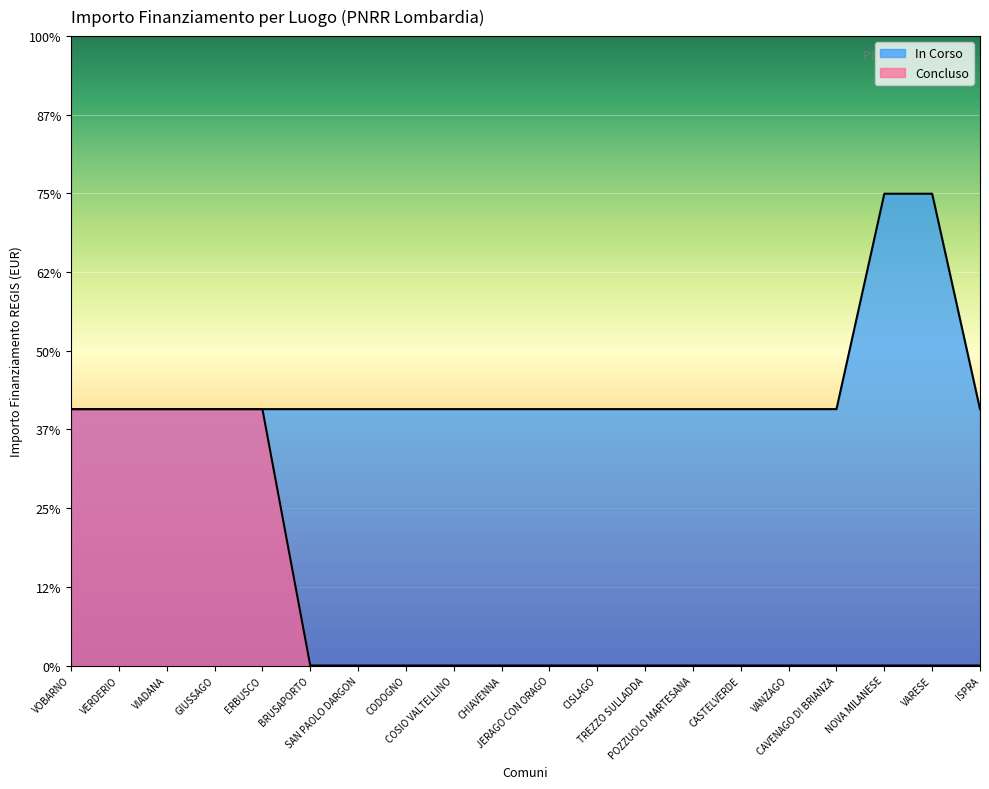

Rank the categories by value from lowest to highest.

VOBARNO, VERDERIO, VIADANA, GIUSSAGO, ERBUSCO, BRUSAPORTO, SAN PAOLO DARGON, CODOGNO, COSIO VALTELLINO, CHIAVENNA, JERAGO CON ORAGO, CISLAGO, TREZZO SULLADDA, POZZUOLO MARTESANA, CASTELVERDE, VANZAGO, CAVENAGO DI BRIANZA, ISPRA, NOVA MILANESE, VARESE